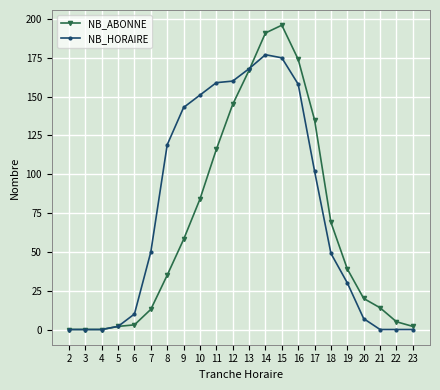

Rank the series at 18 from highest to lowest value.

NB_ABONNE, NB_HORAIRE